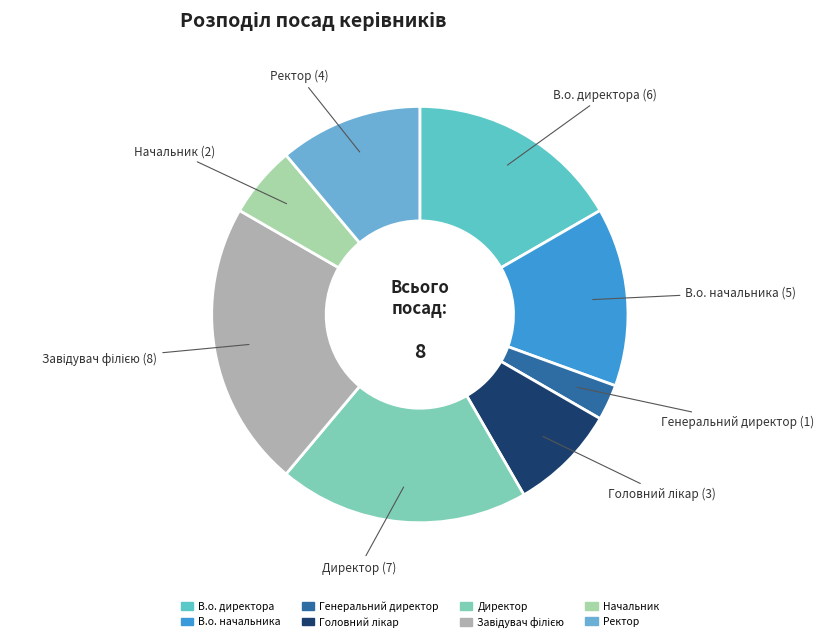

How many segments does this pie chart have?

8